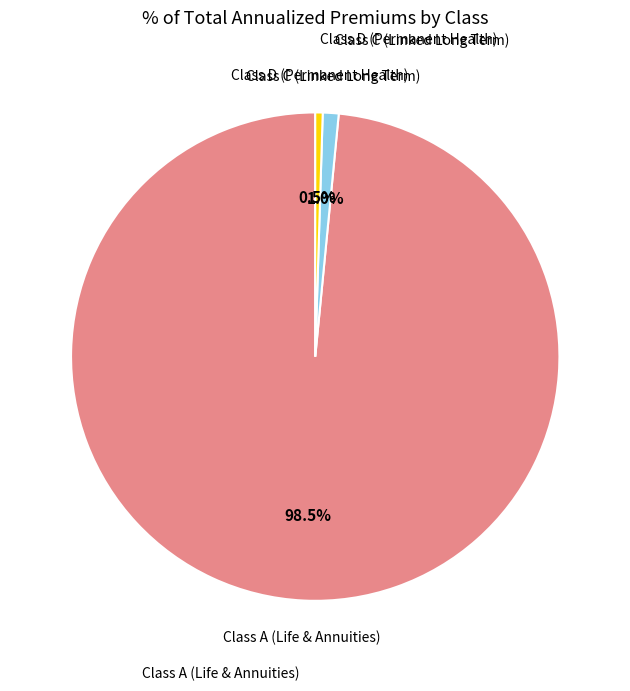

How many segments does this pie chart have?

3